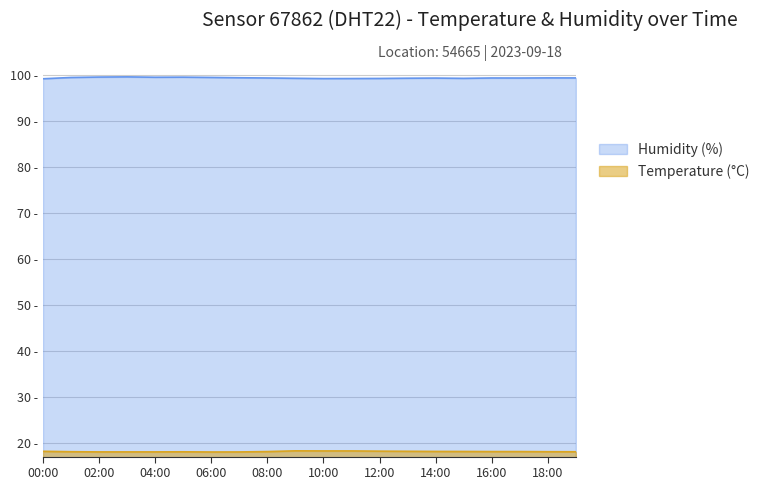

Which category has the lowest value across all series?

06:00